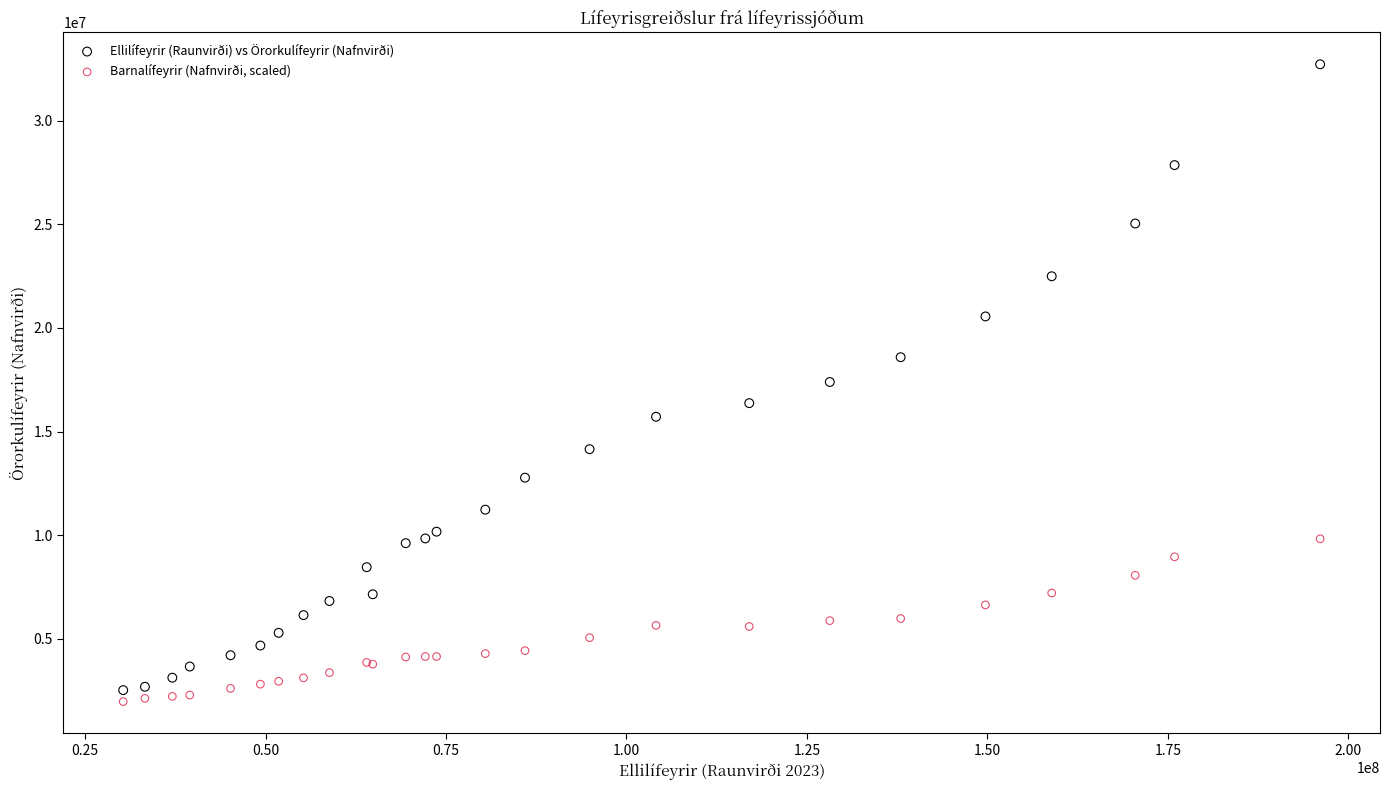

What is the X range (max minus min) for the scatter plot?

165815266.5